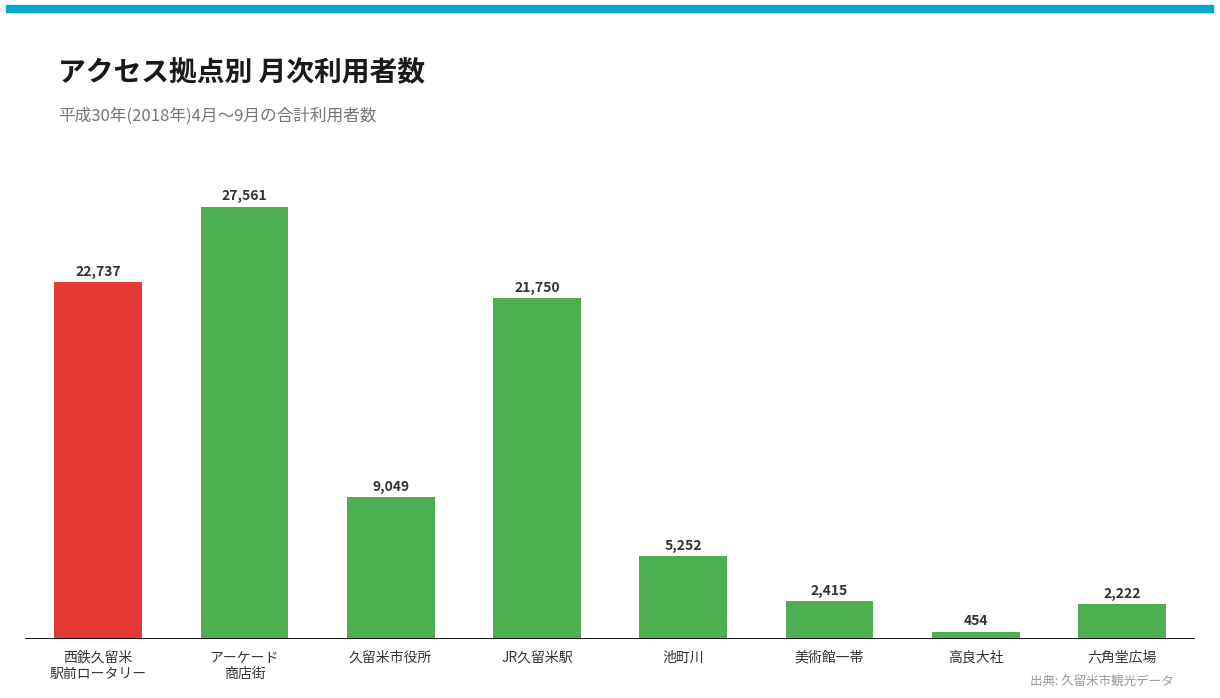

Which category has the highest value across all series?

アーケード
商店街